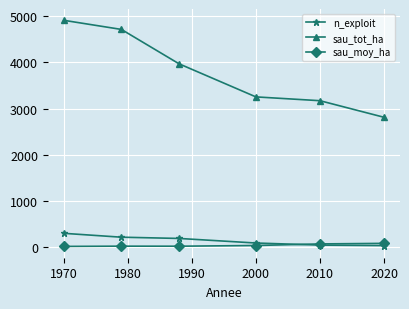

What is the average value of the sau_tot_ha series?

3806.0